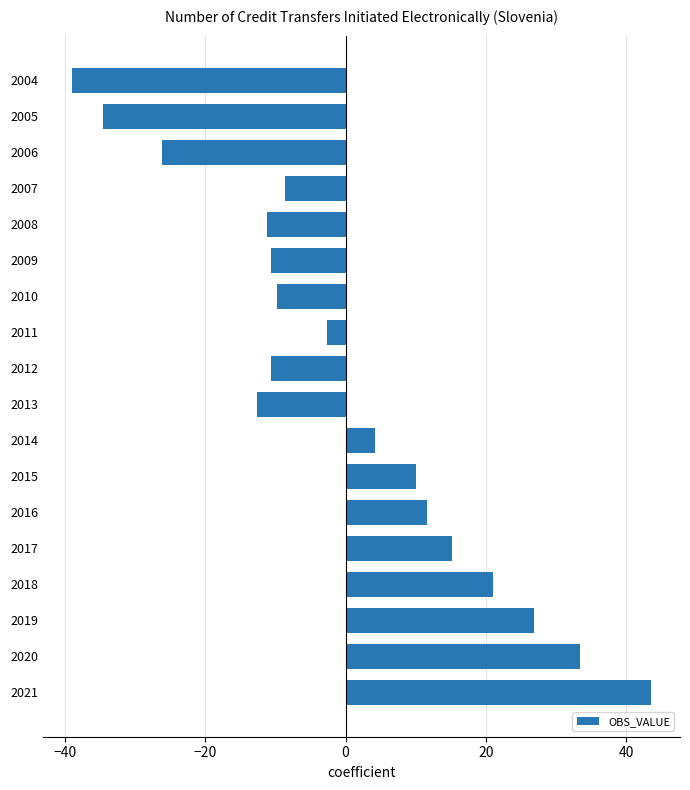

At which category does the chart reach its peak across all series?

2021